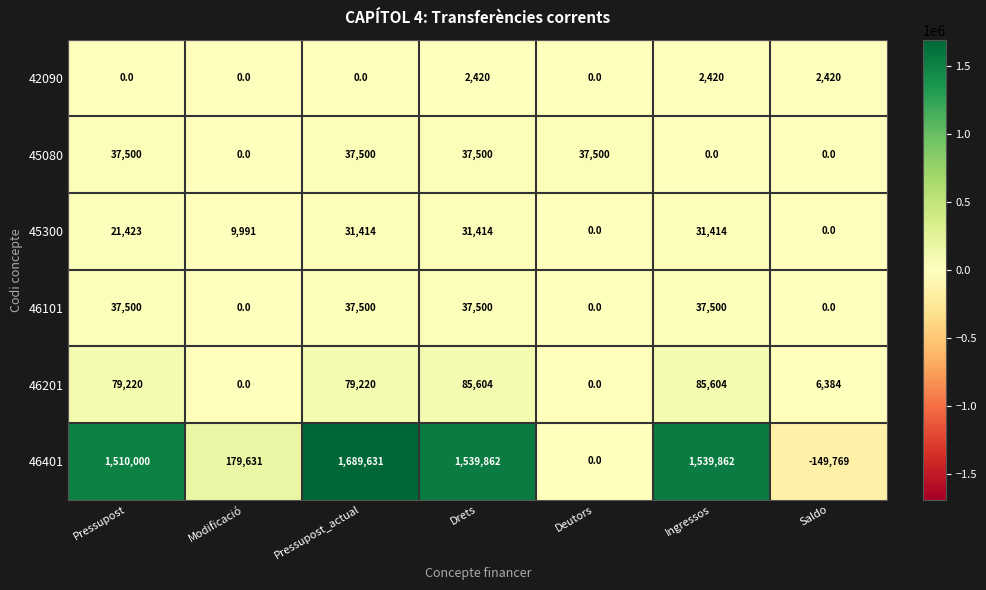

Which series has the largest total across all categories?

46401